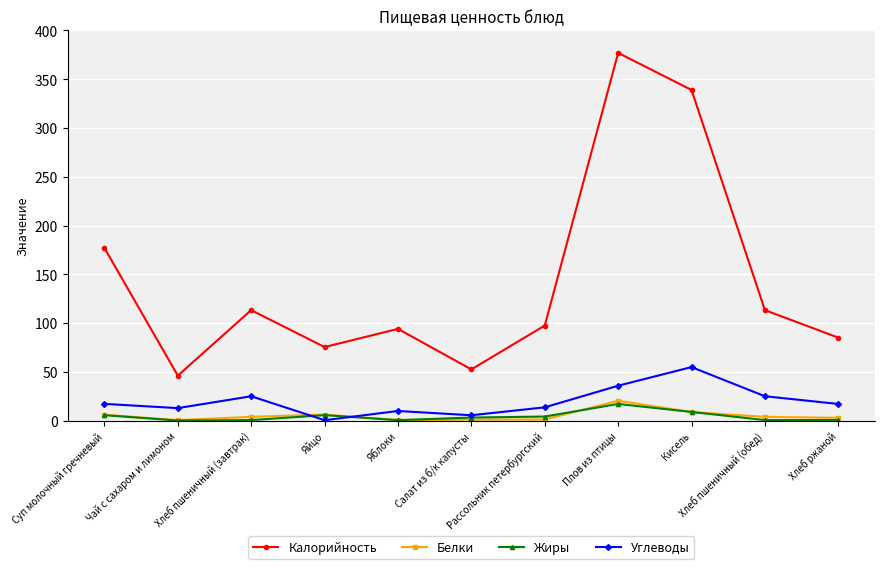

What position from the left is Яйцо?

4